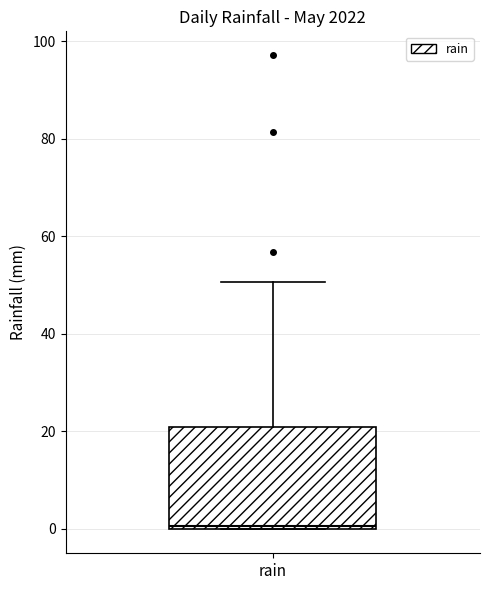

Where is the lower edge of the box for rain on the y-axis? The values are not printed on the chart, so give them approximately, as read against the axis.

0